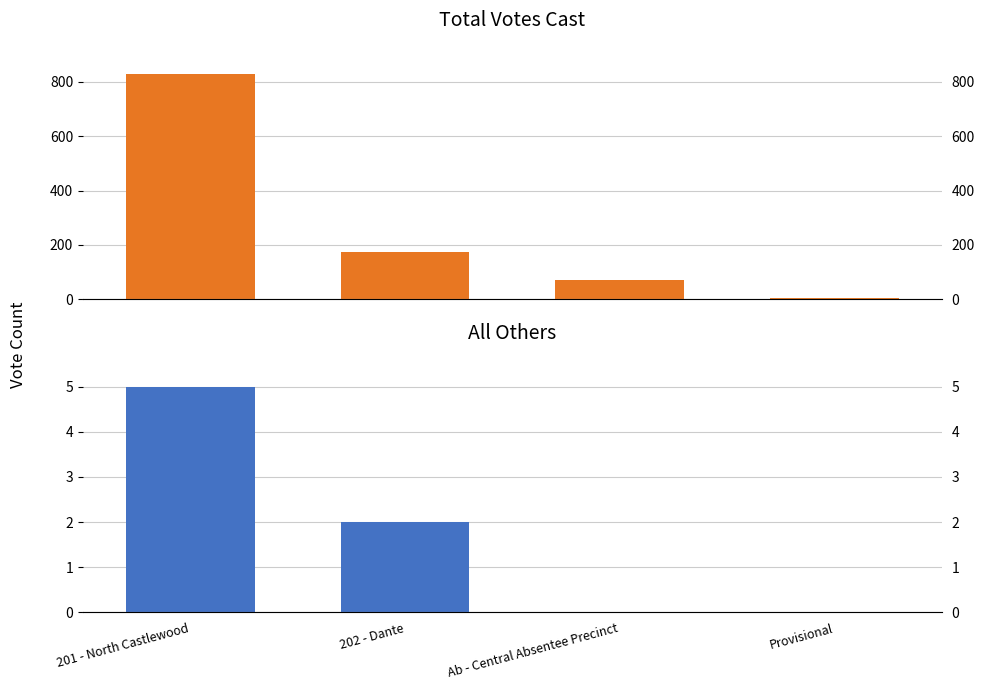

Is the value of All Others at 202 - Dante greater than the value of Total Votes Cast at Provisional?

No